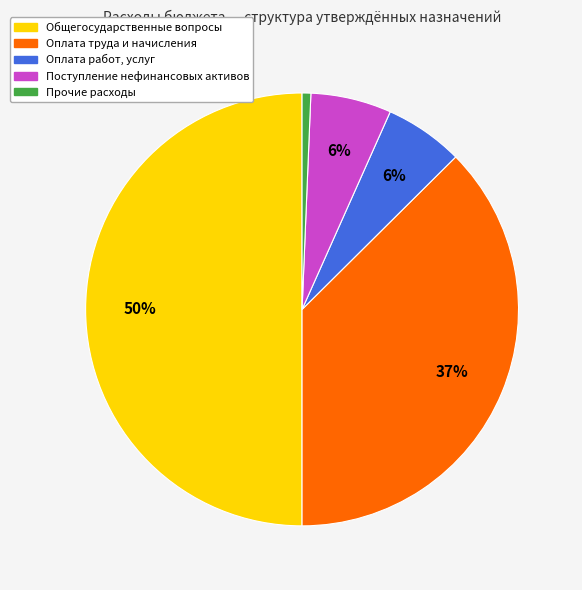

What percentage is the Оплата труда и начисления slice, to the nearest percent?

37%